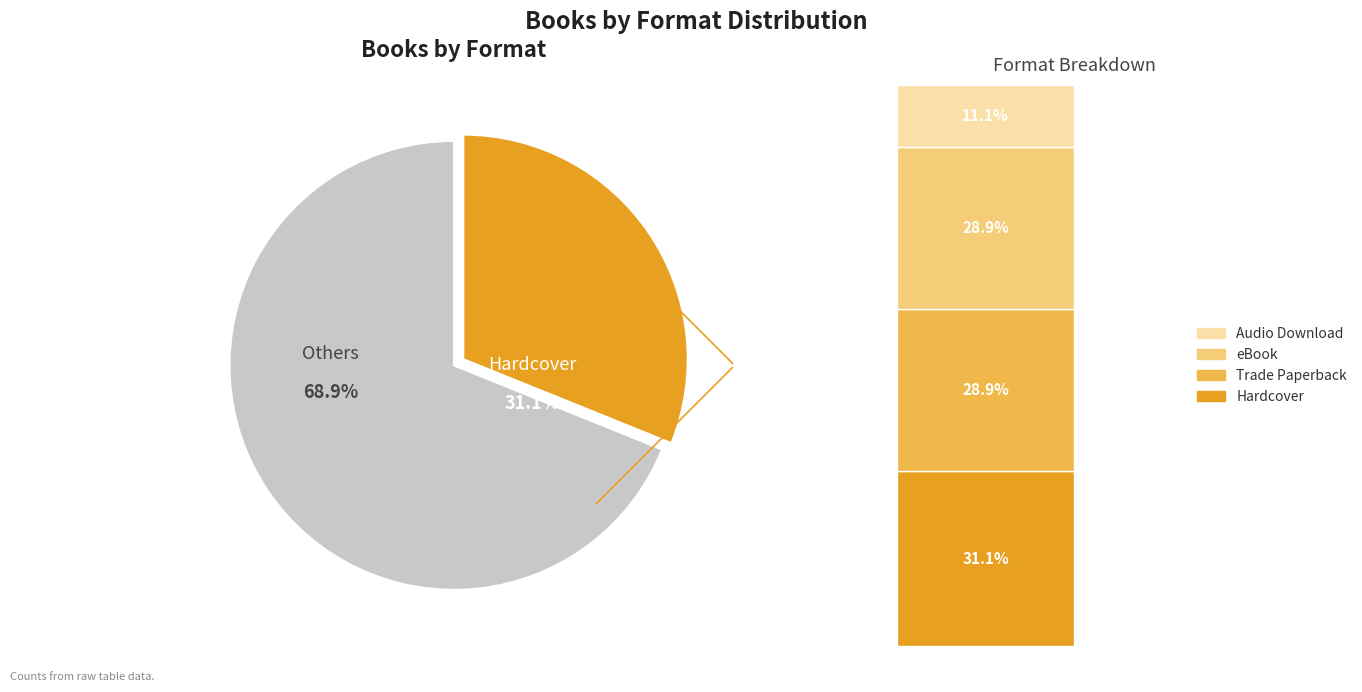

The eBook slice represents 29% of the pie. True or false?

True